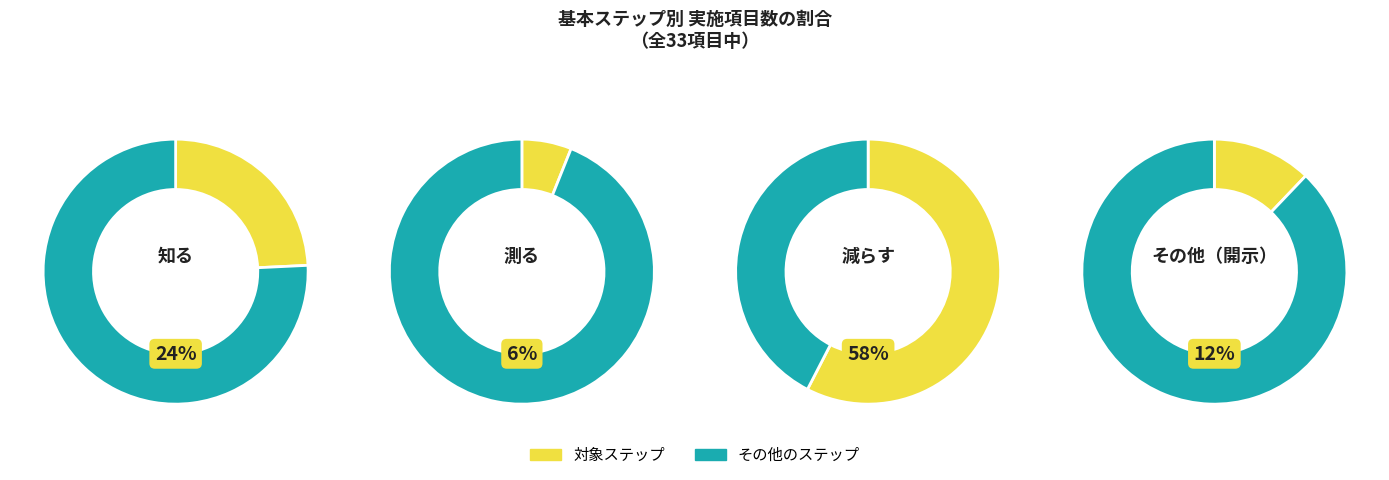

The 知る slice represents 24% of the pie. True or false?

True